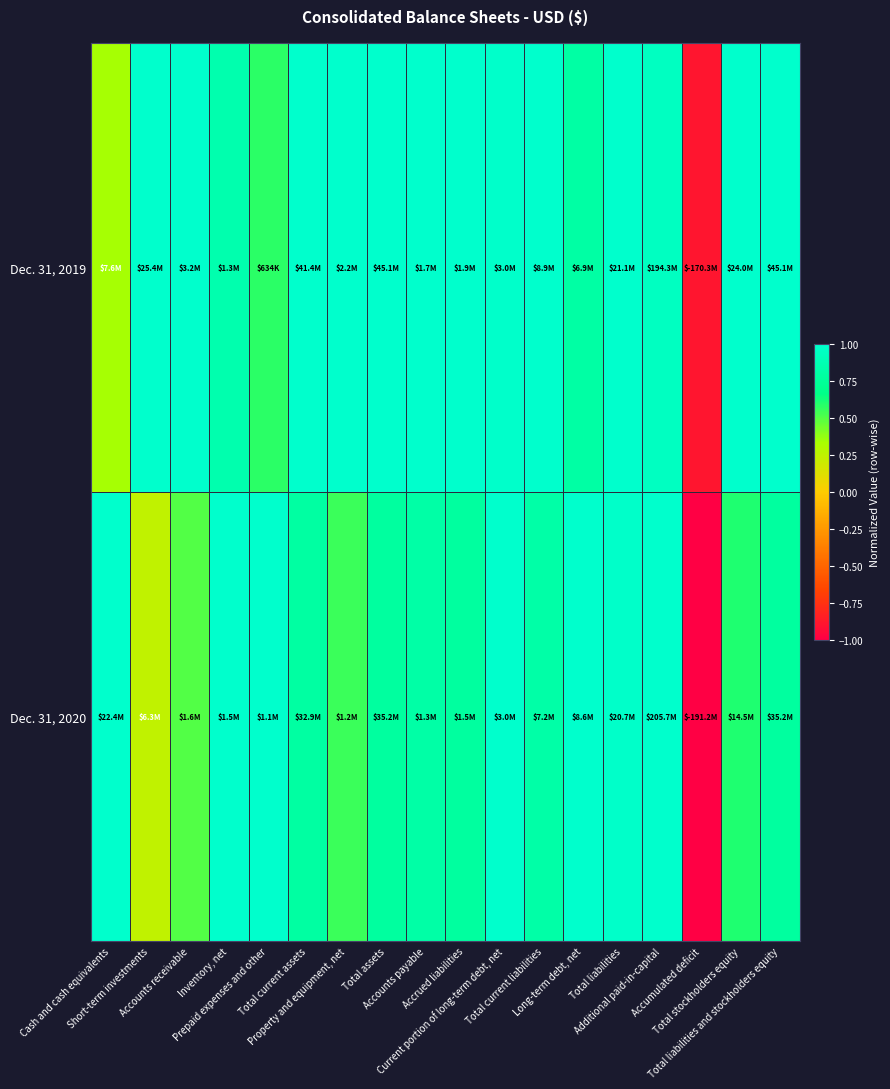

Reading left to right, extract all data points from this chart.

Dec. 31, 2020: Cash and cash equivalents=1.0	Short-term investments=0.2	Accounts receivable=0.5	Inventory, net=1.0	Prepaid expenses and other=1.0	Total current assets=0.8	Property and equipment, net=0.5	Total assets=0.8	Accounts payable=0.8	Accrued liabilities=0.8	Current portion of long-term debt, net=1.0	Total current liabilities=0.8	Long-term debt, net=1.0	Total liabilities=1.0	Additional paid-in-capital=1.0	Accumulated deficit=-1.0	Total stockholders equity=0.6	Total liabilities and stockholders equity=0.8
Dec. 31, 2019: Cash and cash equivalents=0.3	Short-term investments=1.0	Accounts receivable=1.0	Inventory, net=0.9	Prepaid expenses and other=0.6	Total current assets=1.0	Property and equipment, net=1.0	Total assets=1.0	Accounts payable=1.0	Accrued liabilities=1.0	Current portion of long-term debt, net=1.0	Total current liabilities=1.0	Long-term debt, net=0.8	Total liabilities=1.0	Additional paid-in-capital=0.9	Accumulated deficit=-0.9	Total stockholders equity=1.0	Total liabilities and stockholders equity=1.0